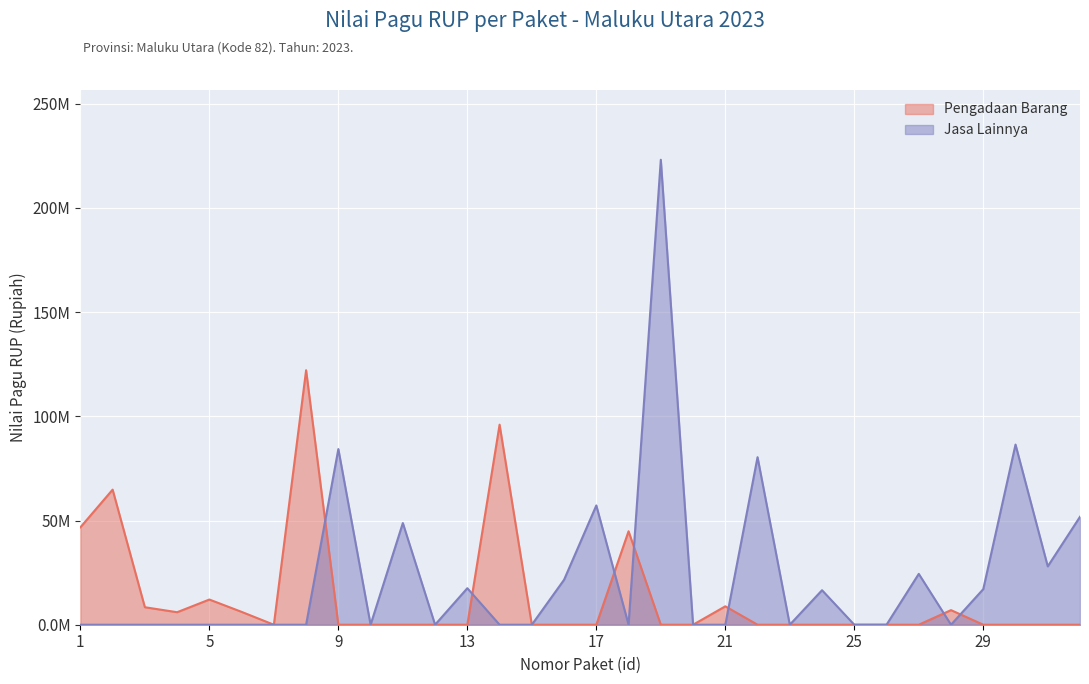

The value of Pengadaan Barang at 32 is 0. True or false?

True